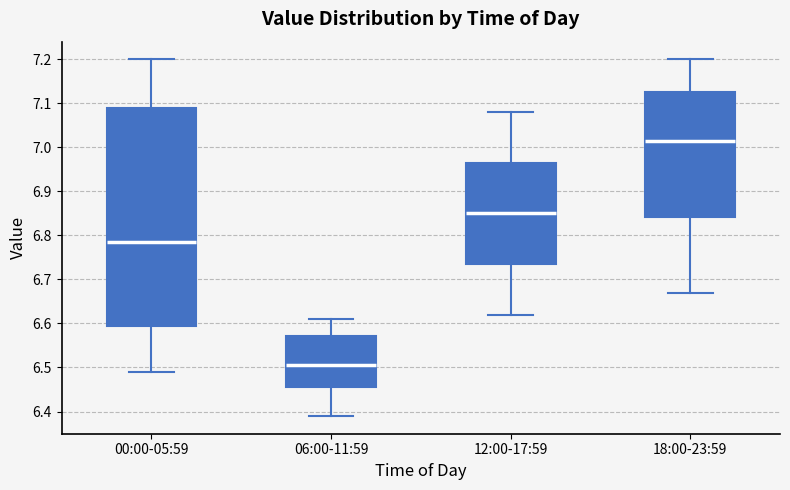

Comparing the boxes themselves (not the whiskers), which one is the tallest?

00:00-05:59